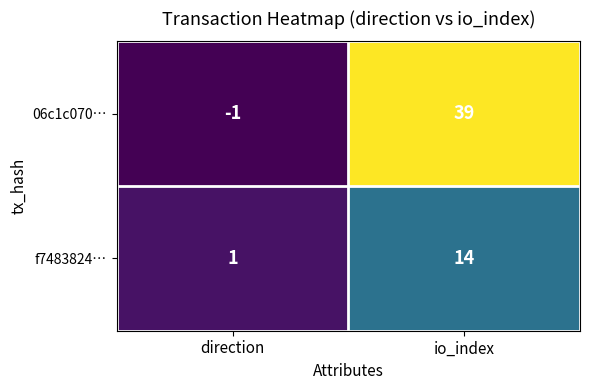

What is the total value across all series at io_index?

53